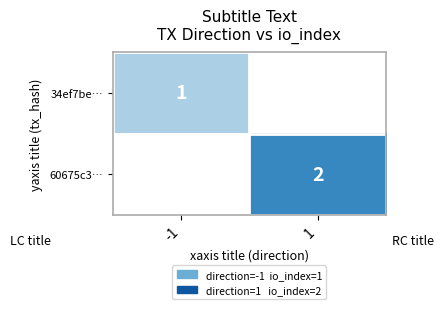

What is the total value across all series at 1?

2